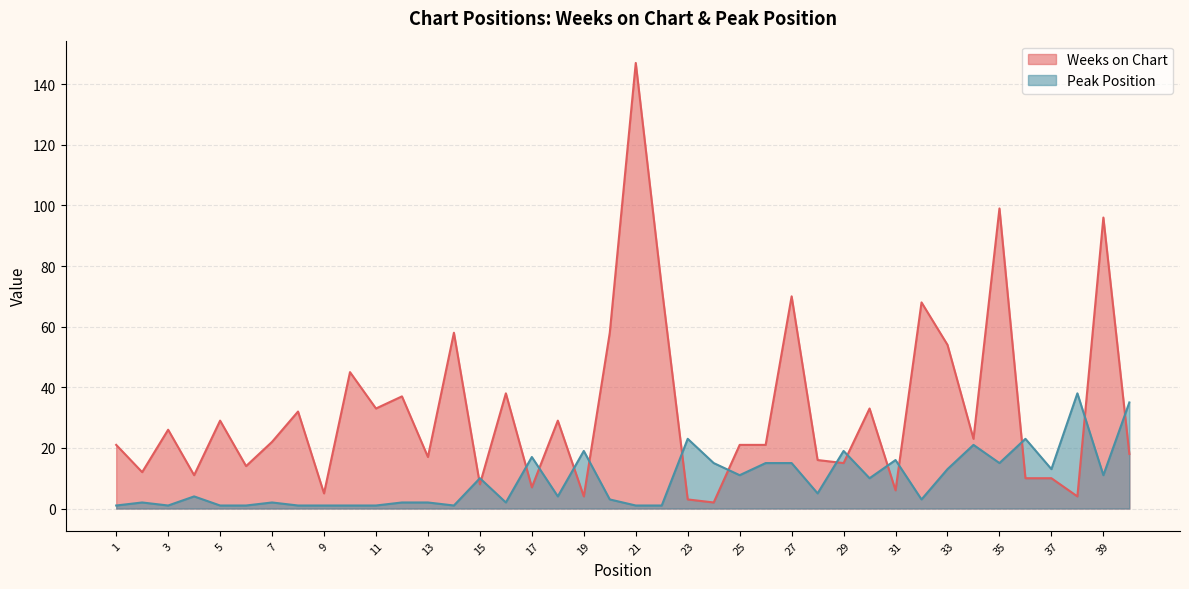

How many series are shown in this chart?

2